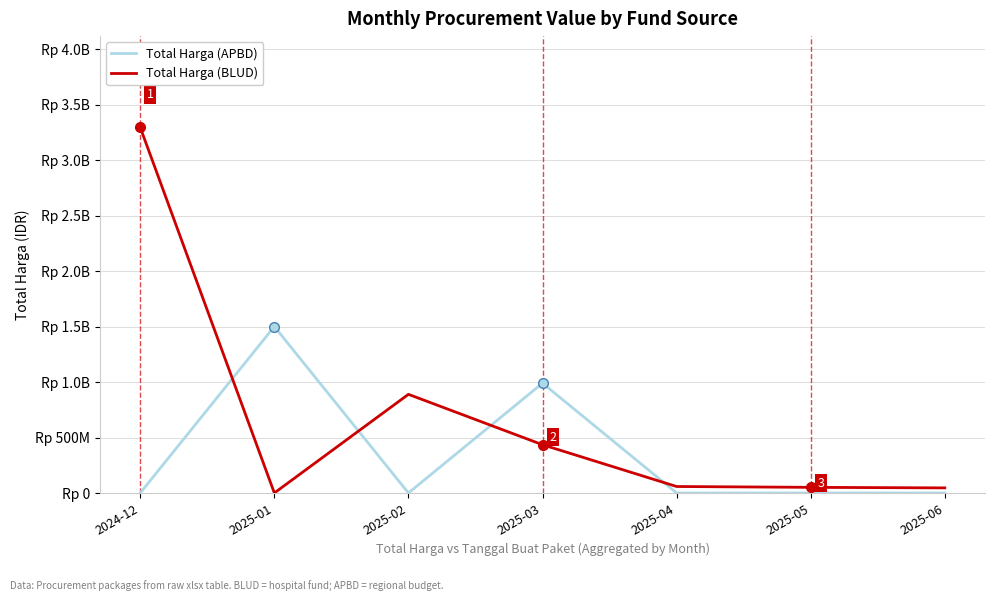

Is this an area chart (filled region under the line)?

No